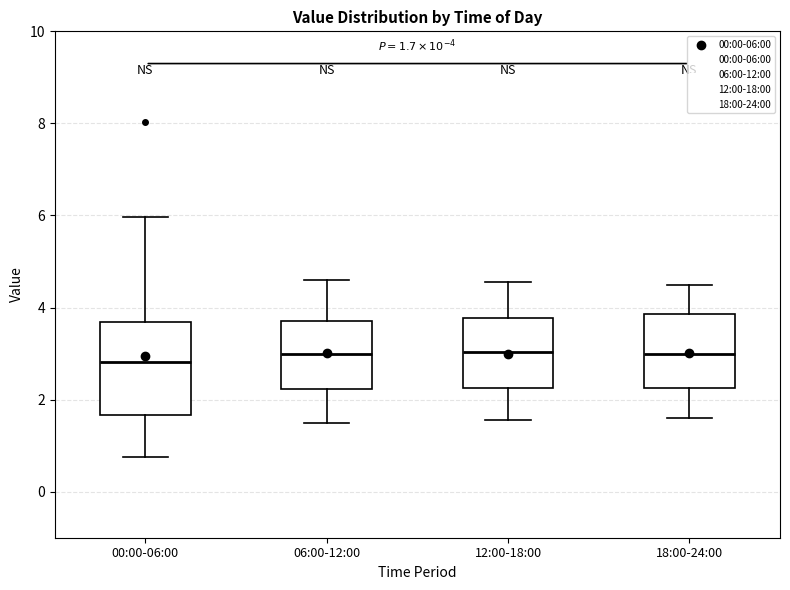

Comparing the boxes themselves (not the whiskers), which one is the tallest?

00:00-06:00